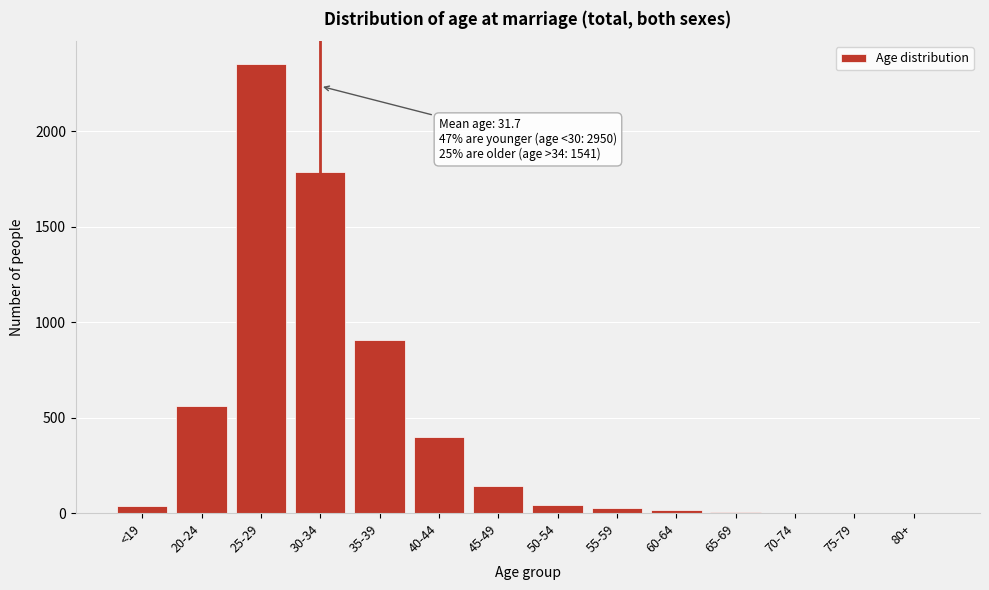

What is the sum of all values?

6277